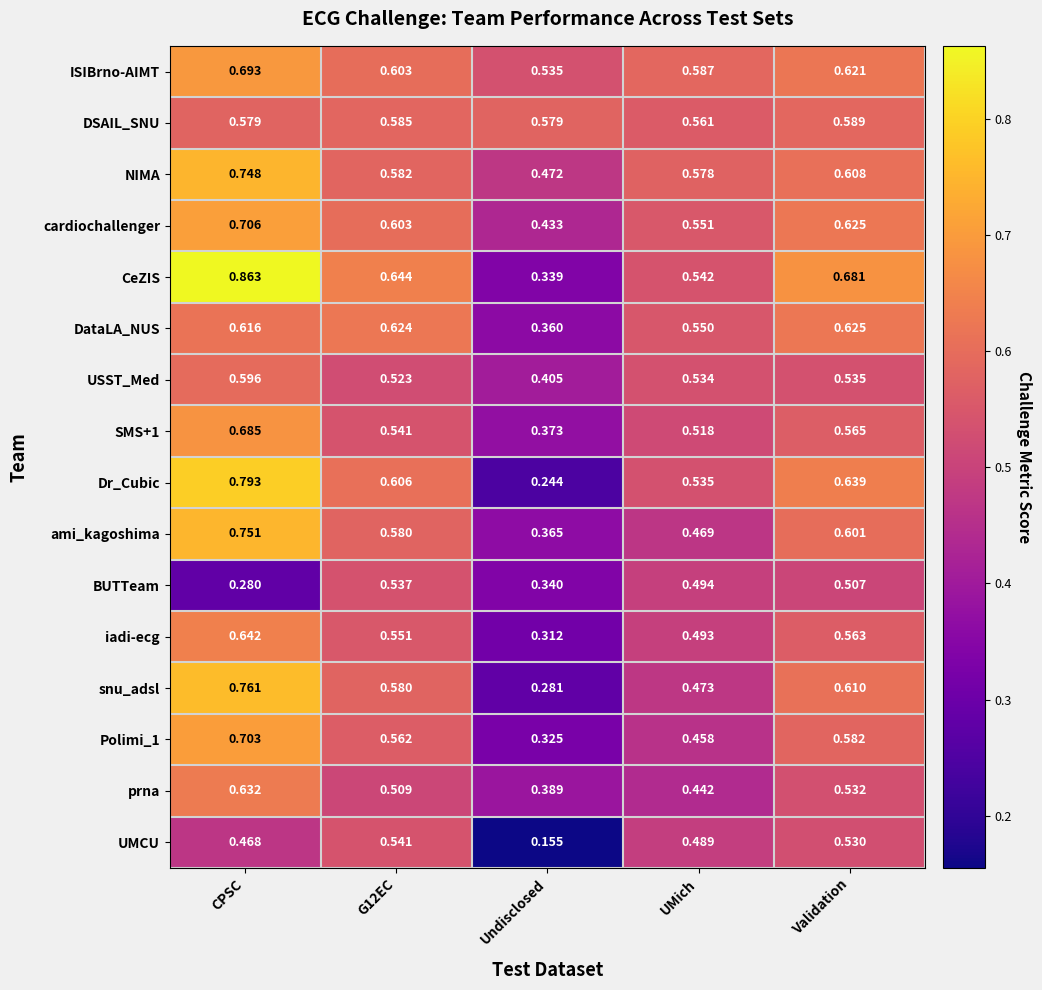

Which series has the largest total across all categories?

CeZIS